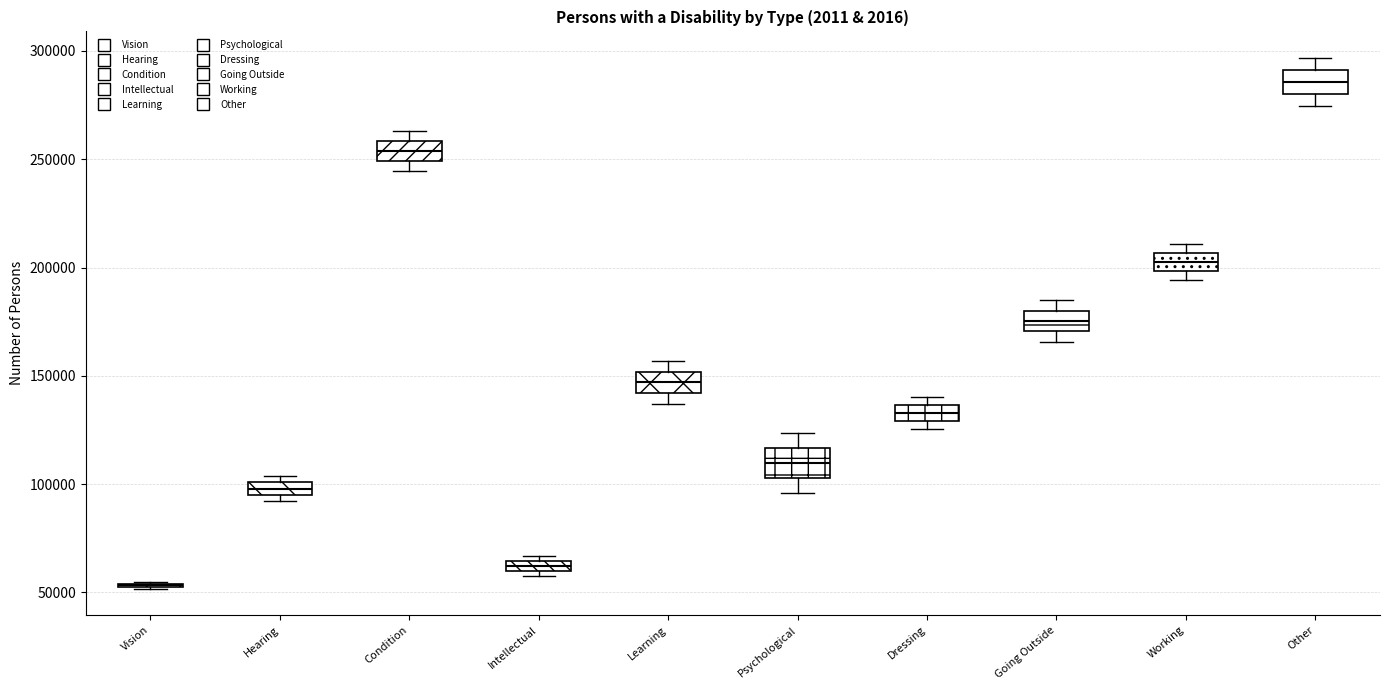

Where does the median line of the box for Going Outside sit on the y-axis? The values are not printed on the chart, so give them approximately, as read against the axis.

175000